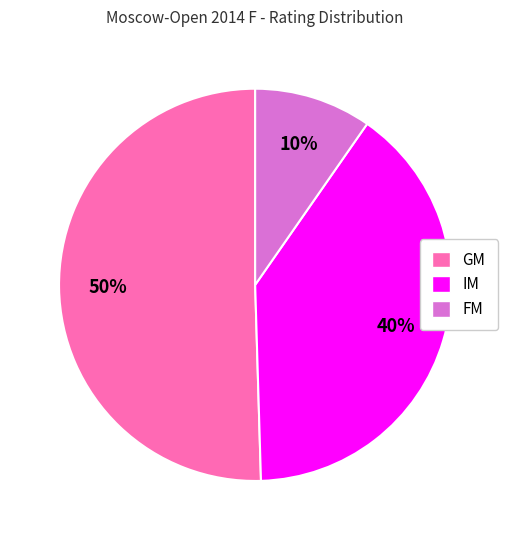

Between GM and IM, which is larger?

GM